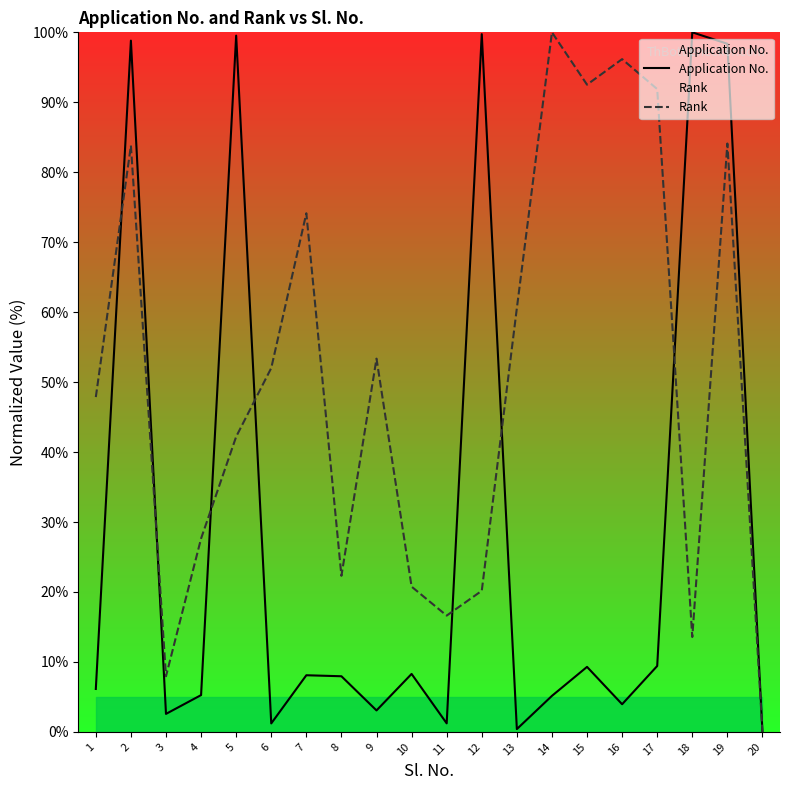

Count the number of data series in this chart.

2